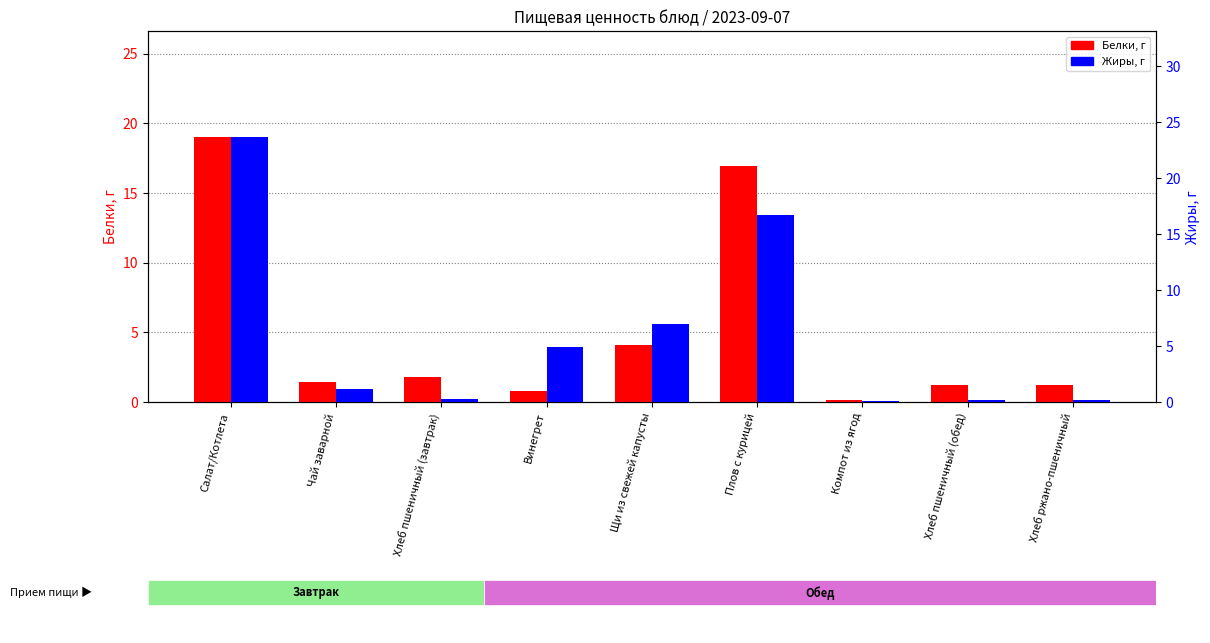

Which series has the largest range (max minus min)?

Жиры, г